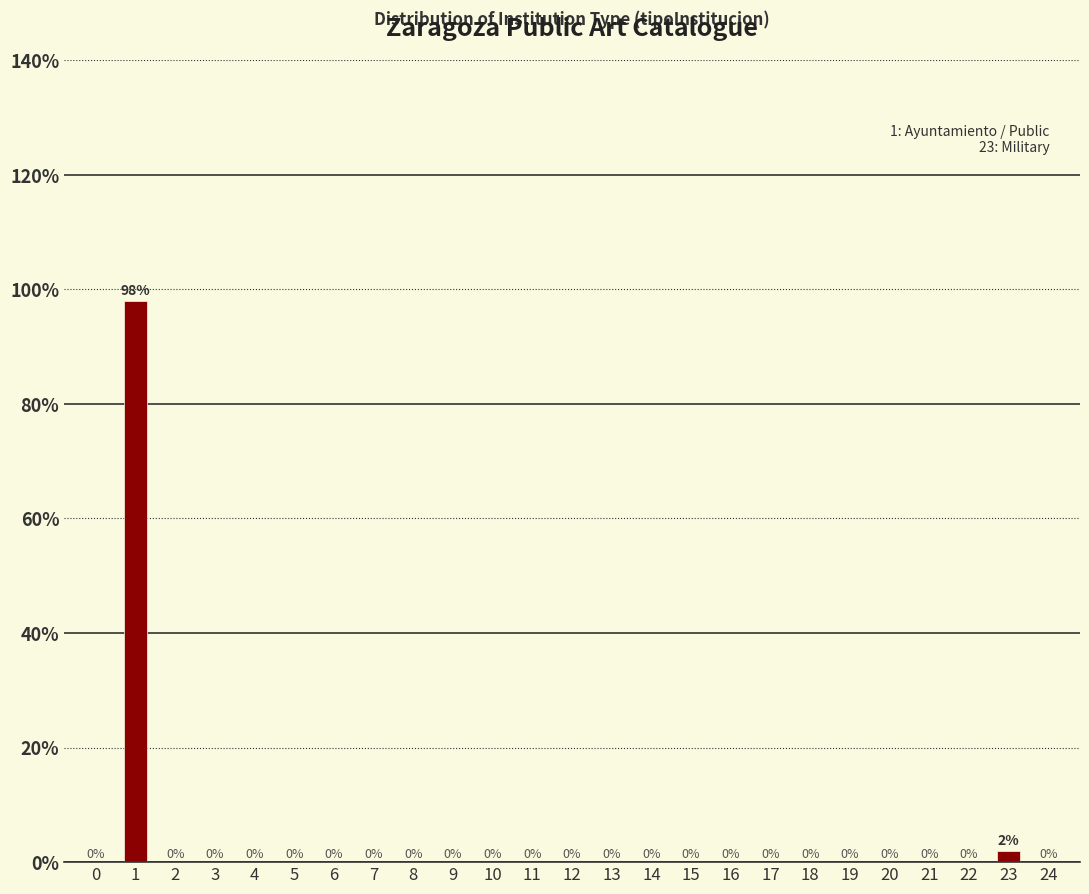

Reading left to right, extract all data points from this chart.

0=0	1=98	2=0	3=0	4=0	5=0	6=0	7=0	8=0	9=0	10=0	11=0	12=0	13=0	14=0	15=0	16=0	17=0	18=0	19=0	20=0	21=0	22=0	23=2	24=0